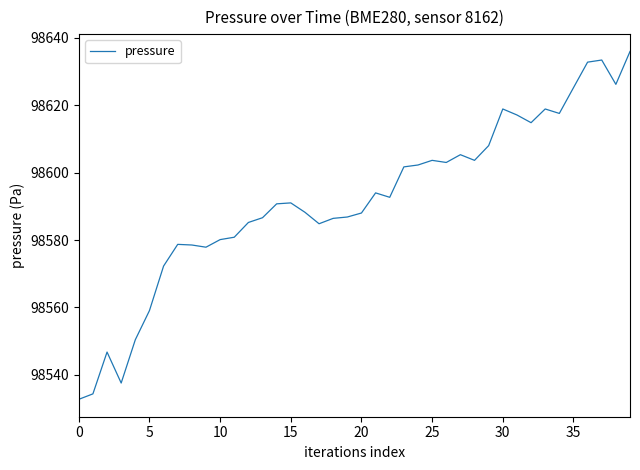

What is the greatest value displayed?

98636.0